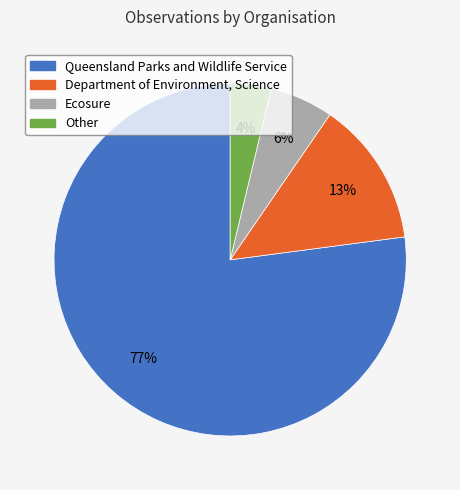

Rank the categories by value from highest to lowest.

Queensland Parks and Wildlife Service, Department of Environment, Science, Ecosure, Other